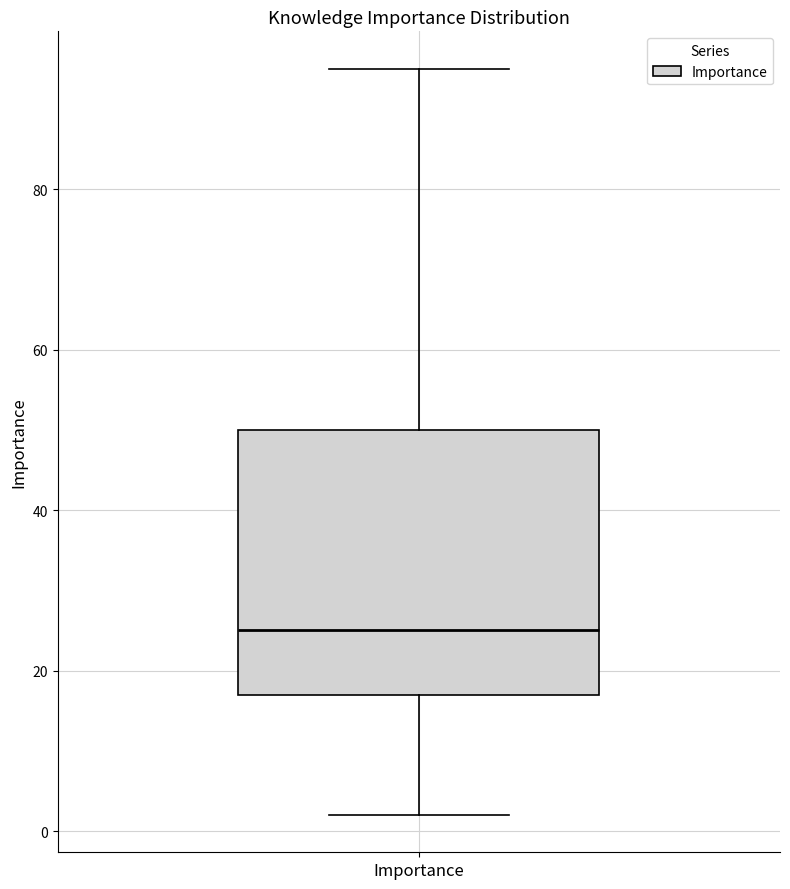

Read this box plot against the y-axis: the position of the median line, the range covered by the box, and the ends of both whiskers. The values are not printed on the chart, so give them approximately, as read against the axis.

median 26, box 18 to 50, whiskers 2 to 96